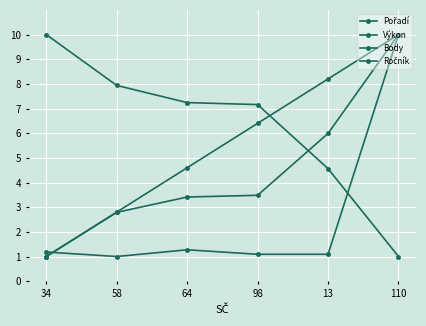

At which category is the sum across all series the highest?

110